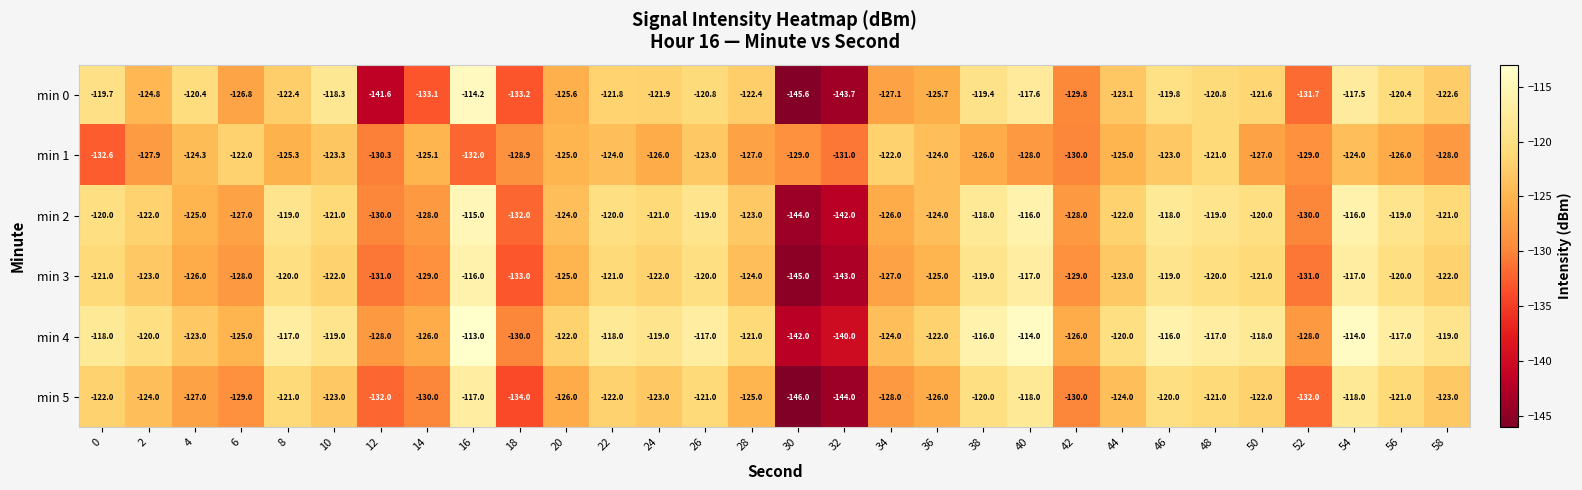

Is it true that min 1 equals -130.3 at 12?

True